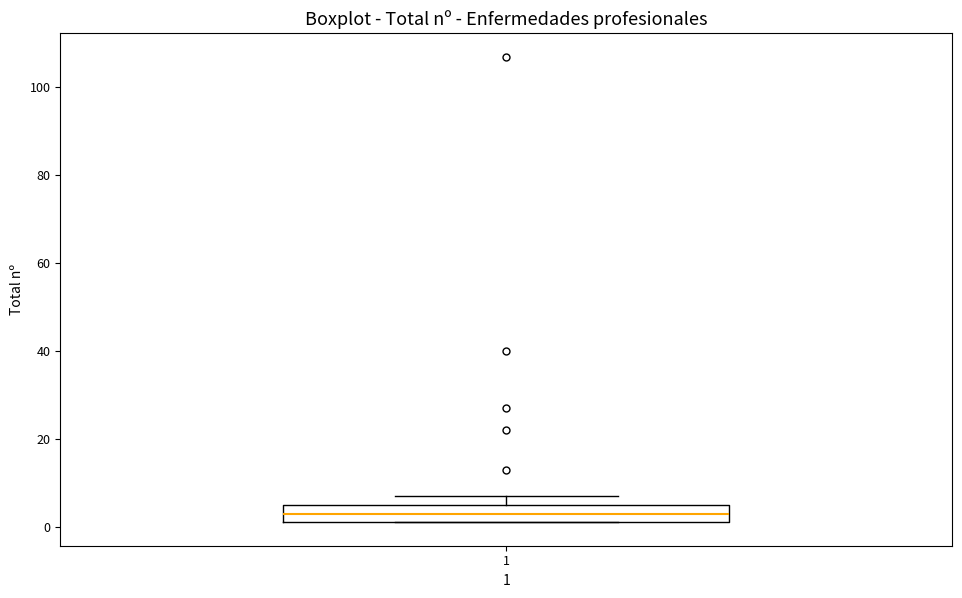

Transcribe this box plot: give where the median line is, the range the box spans, and where the two whiskers end, as read against the y-axis. The values are not printed on the chart, so give them approximately, as read against the axis.

median 4, box 2 to 6, whiskers 2 to 8